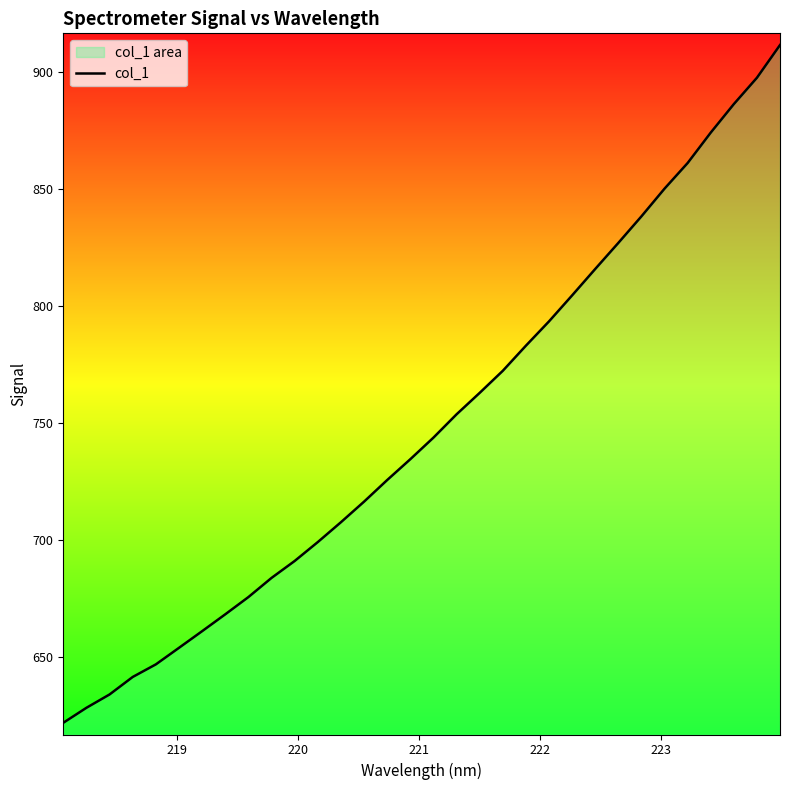

What is the minimum value shown in the chart?

621.9